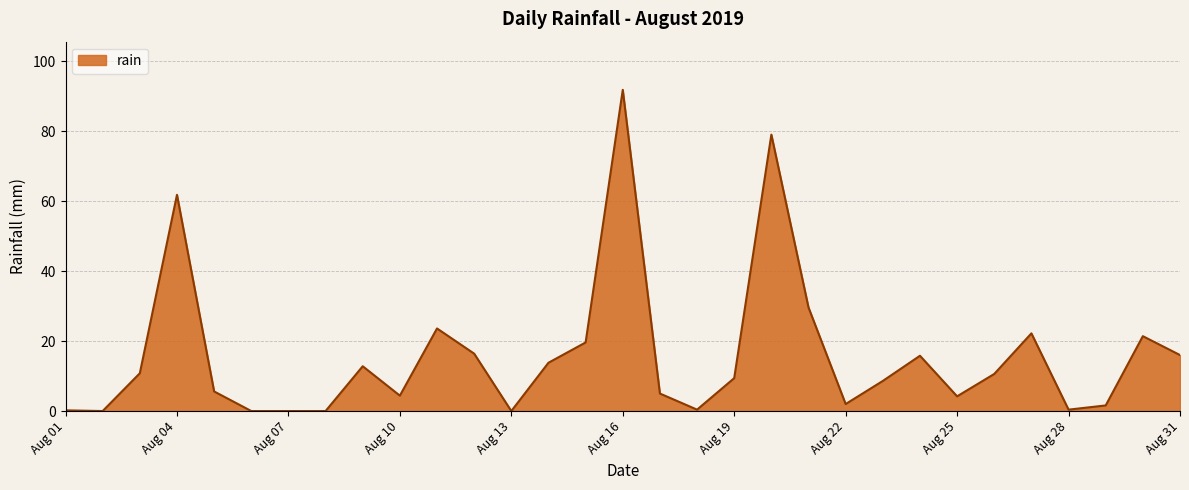

How many lines are shown in the chart?

1